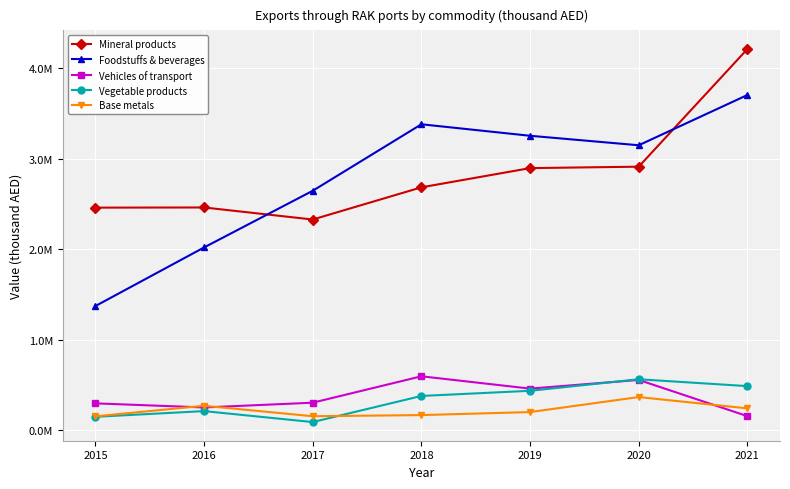

Reading right to left, what are all the values shown in this chart?

Mineral products: 2021=4208527.3	2020=2910306.5	2019=2894529.0	2018=2682384.0	2017=2327274.0	2016=2460161.0	2015=2458408.0
Foodstuffs & beverages: 2021=3701218.2	2020=3146664.8	2019=3251363.0	2018=3378141.0	2017=2644290.0	2016=2018964.0	2015=1372282.0
Vehicles of transport: 2021=157615.9	2020=557256.6	2019=461384.0	2018=597344.0	2017=306033.0	2016=253502.0	2015=298696.0
Vegetable products: 2021=488889.2	2020=564514.1	2019=437349.0	2018=380369.0	2017=92224.0	2016=213281.0	2015=150228.0
Base metals: 2021=243605.2	2020=368162.7	2019=202589.0	2018=169299.0	2017=156514.0	2016=272142.0	2015=155363.0